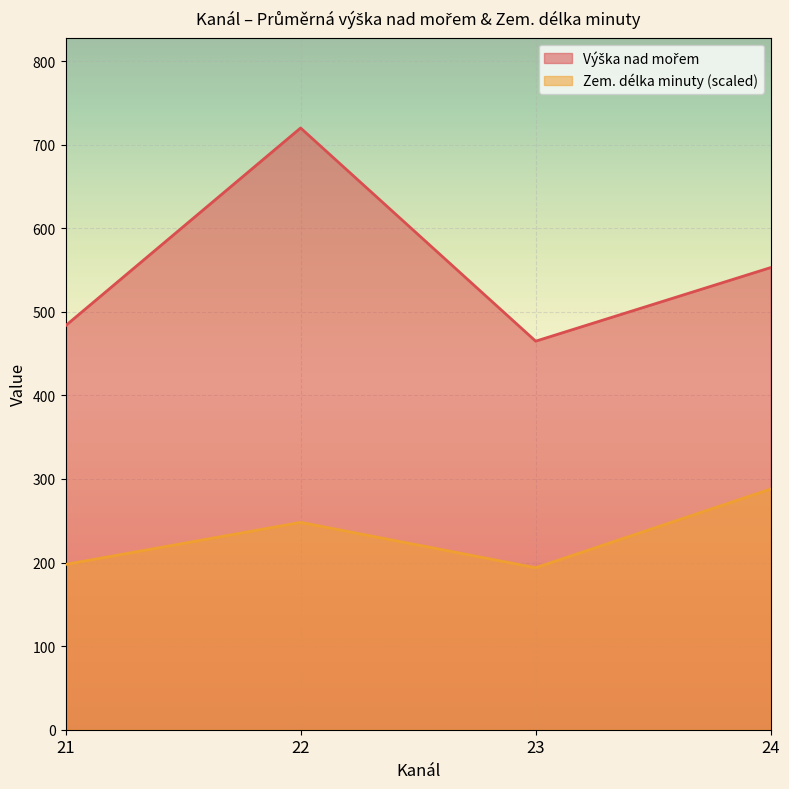

At how many categories does at least one series exceed 308?

4